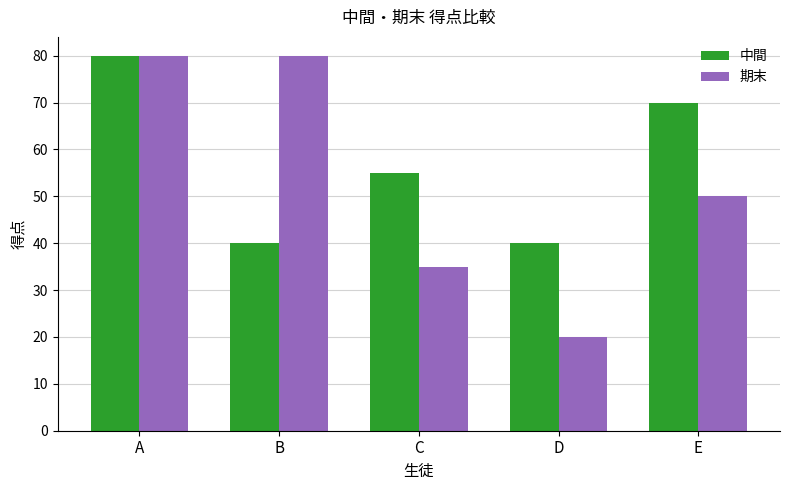

What is the difference between the maximum and minimum values in the 中間 series?

40